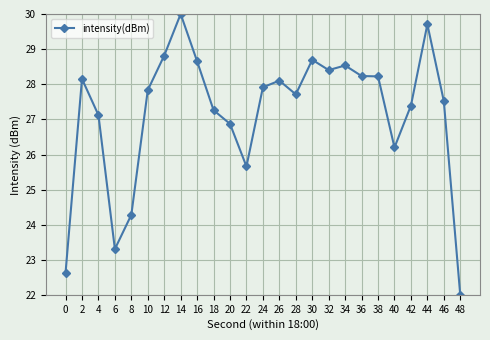

Which label corresponds to the largest value in the chart?

14